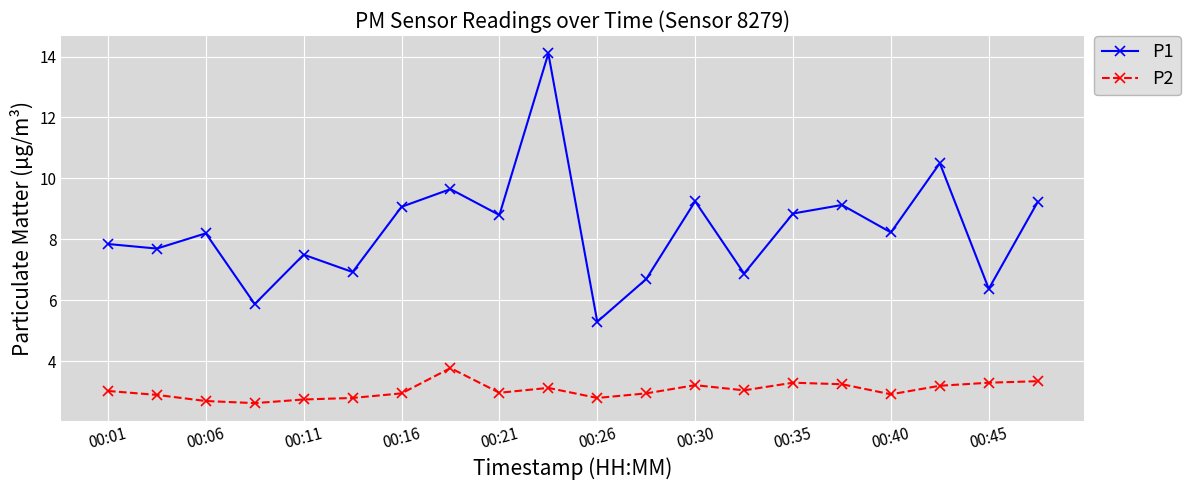

True or false: P2 and P1 cross at least once.

False